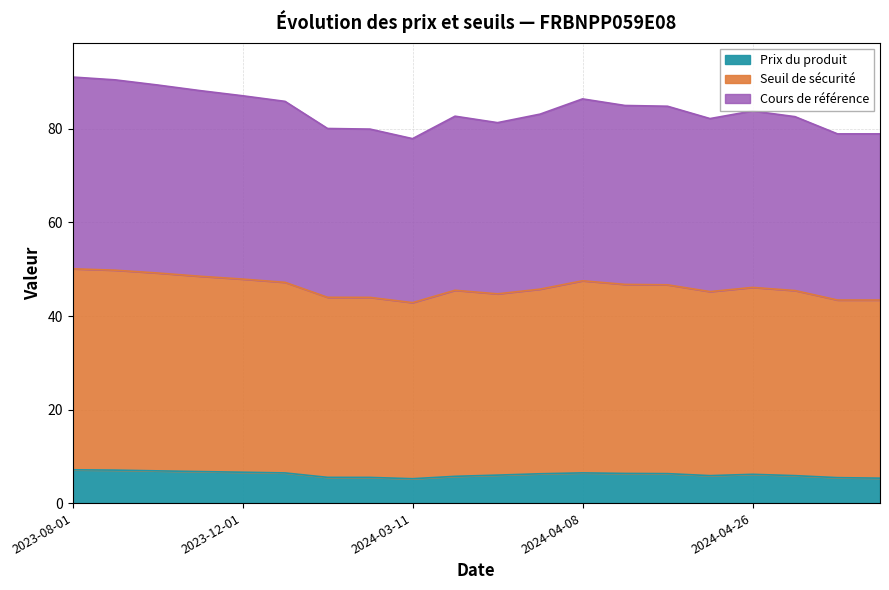

What is the spread (max minus min) of values at 2024-03-11?

72.7